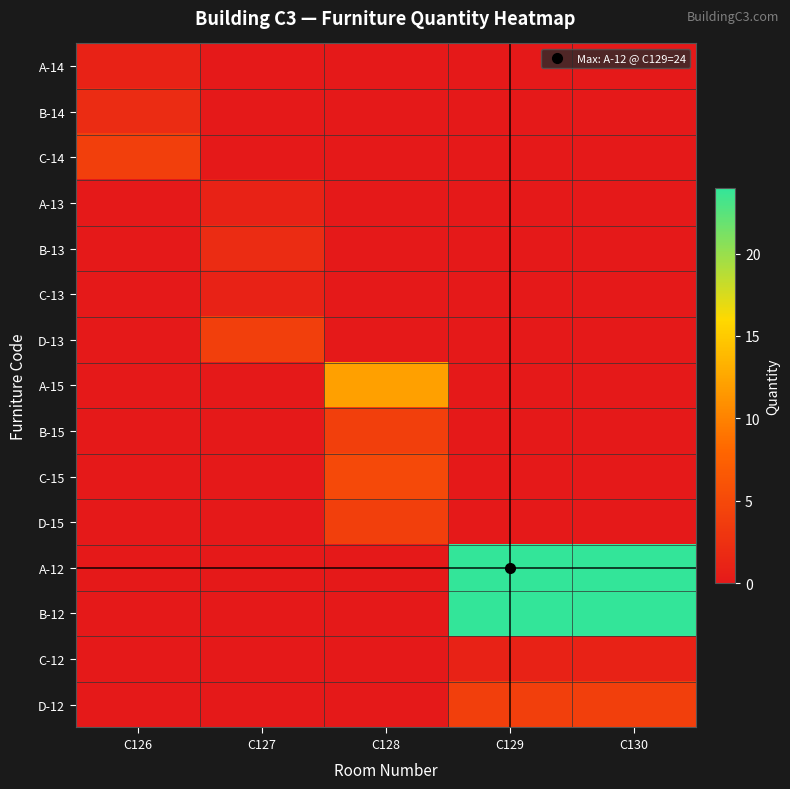

Rank the series at C126 from lowest to highest value.

A-13, B-13, C-13, D-13, A-15, B-15, C-15, D-15, A-12, B-12, C-12, D-12, A-14, B-14, C-14